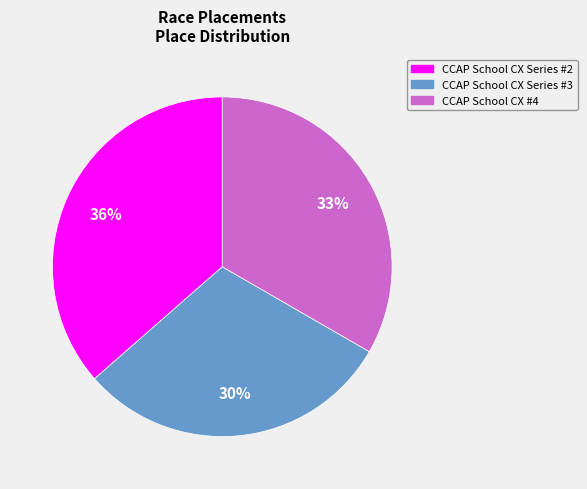

To the nearest percent, what is the difference between the largest and smallest slice percentages?

6%